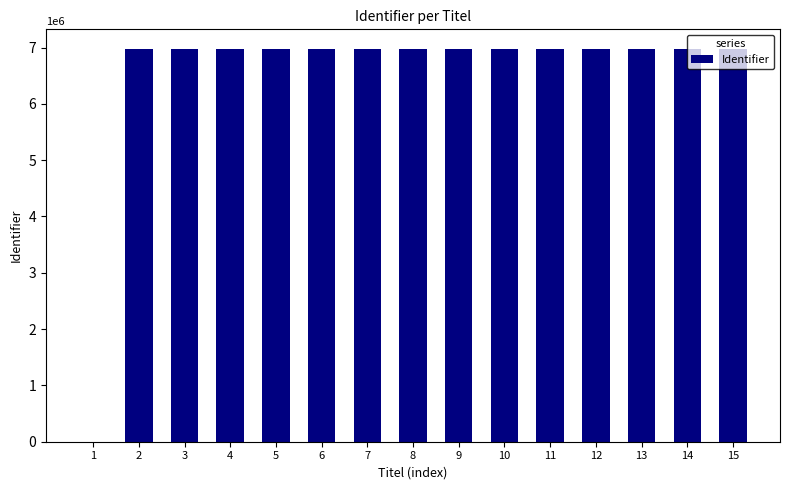

Approximately how many times larger is the value at 3 compared to 7?

1.0